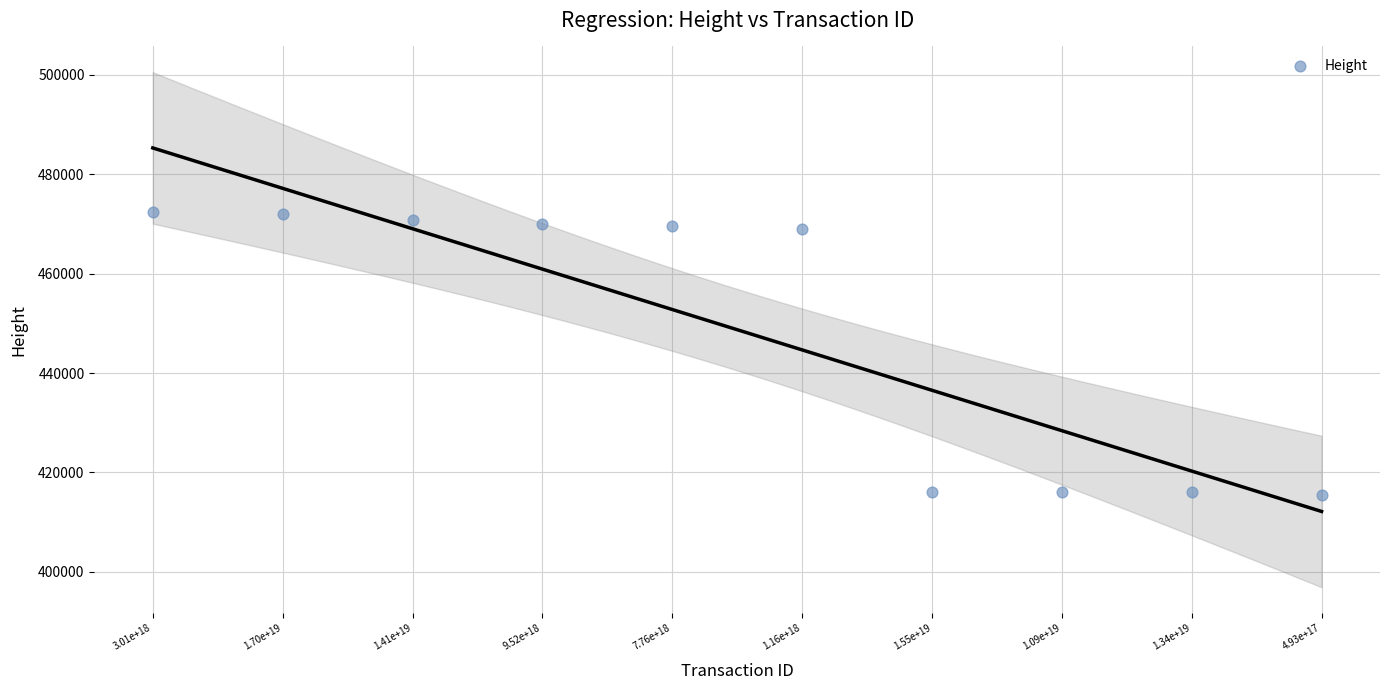

What is the average Y value?

448720